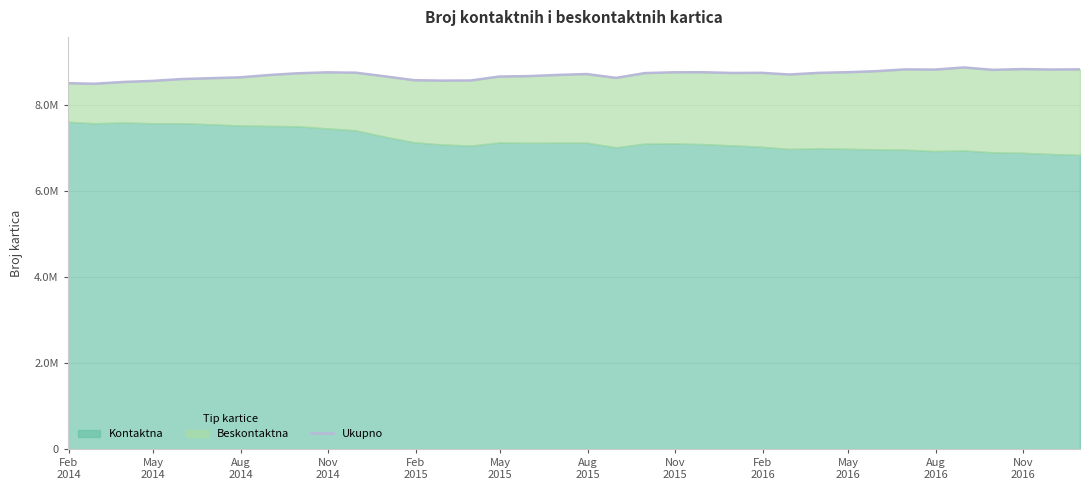

What is the maximum value shown in the chart?

8867434